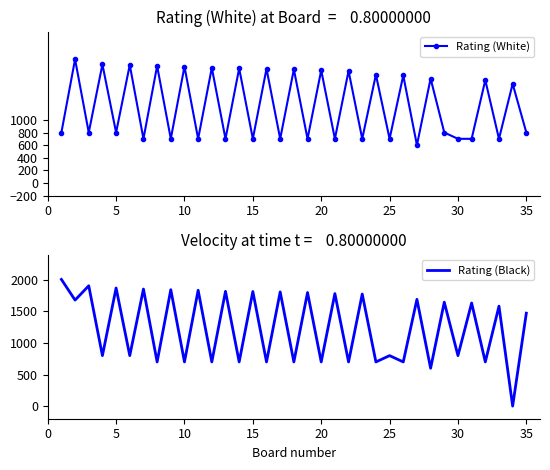

Does the chart have visible grid lines?

No